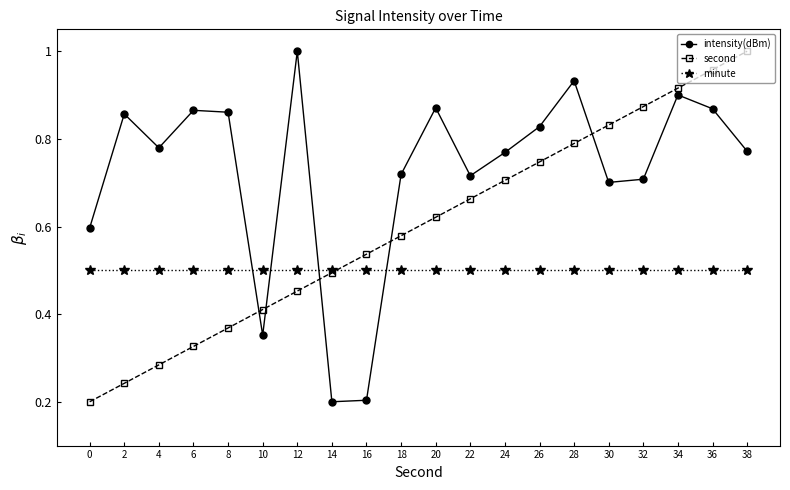

Where is the first local maximum for intensity(dBm)?

2